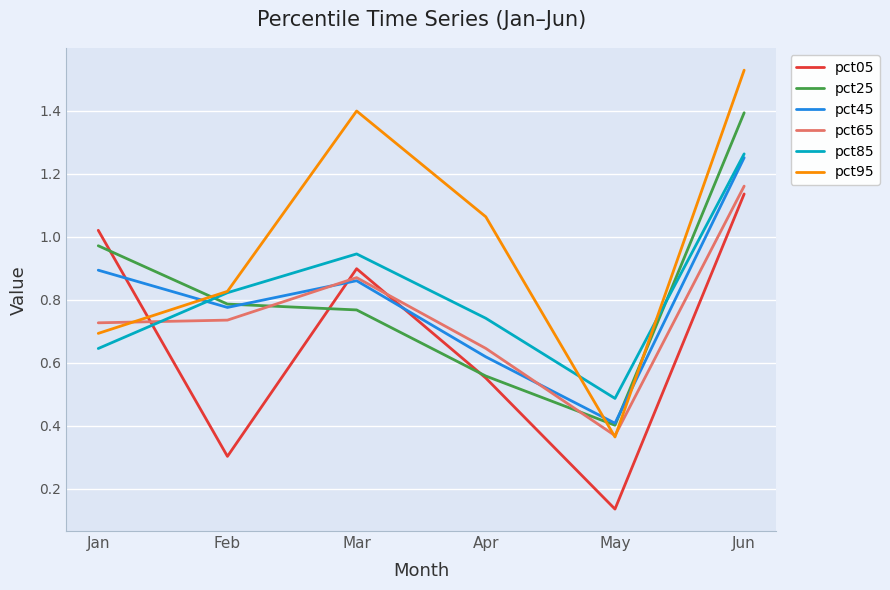

Which series ends up on top after the final intersection of pct95 and pct45?

pct95